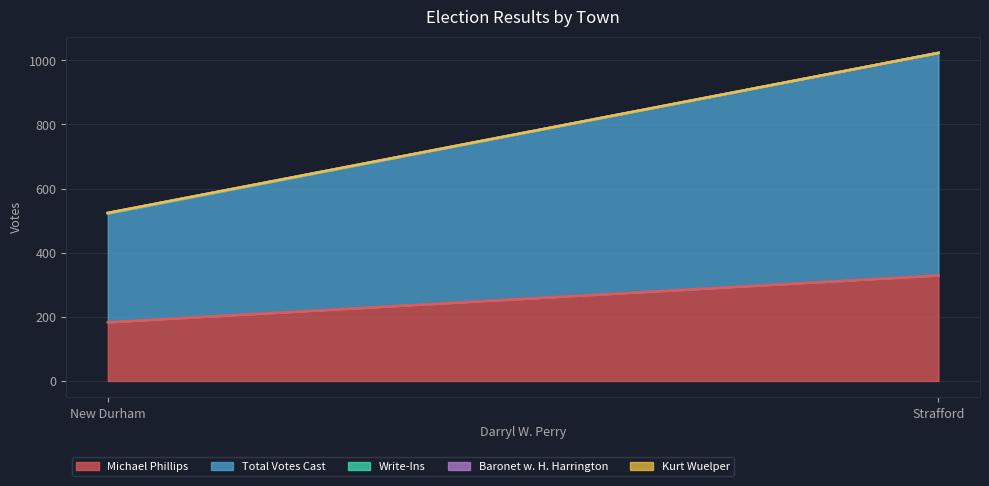

Reading right to left, extract all data points from this chart.

Michael Phillips: 329	183
Total Votes Cast: 694	339
Write-Ins: 0	2
Baronet w. H. Harrington: 0	0
Kurt Wuelper: 0	0